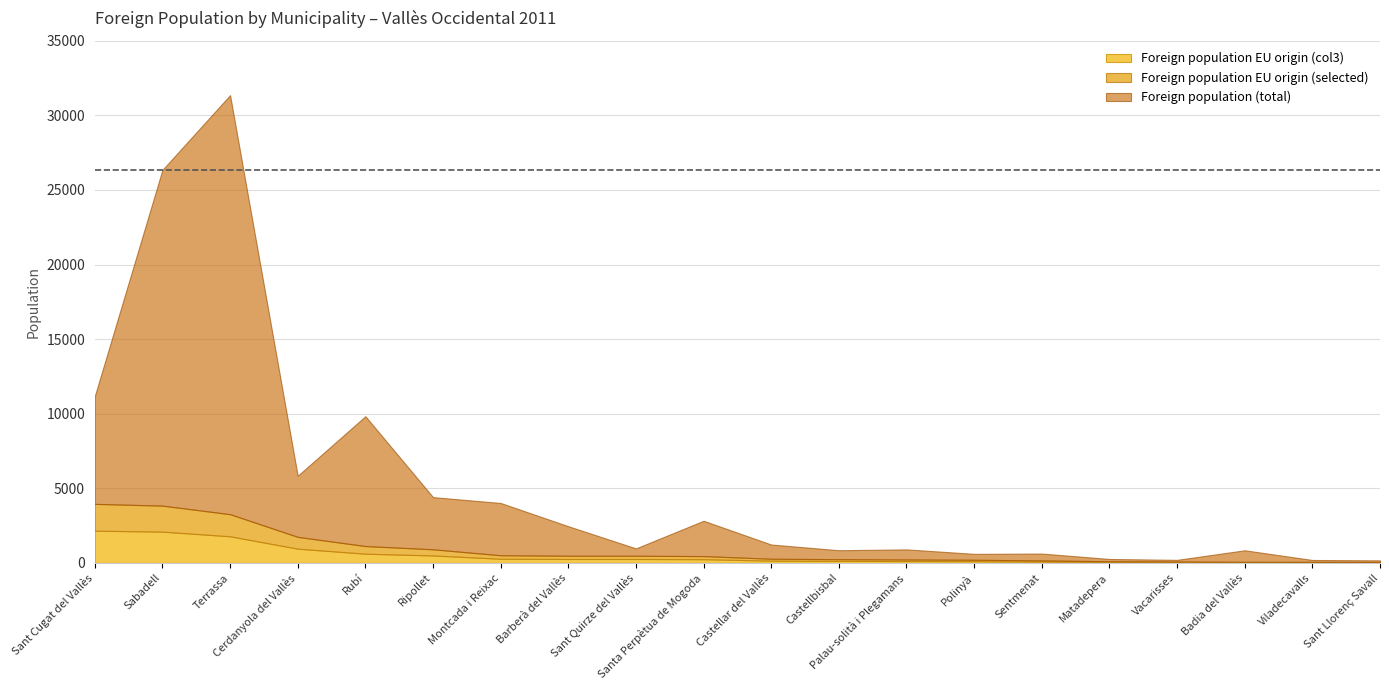

How many lines are shown in the chart?

3